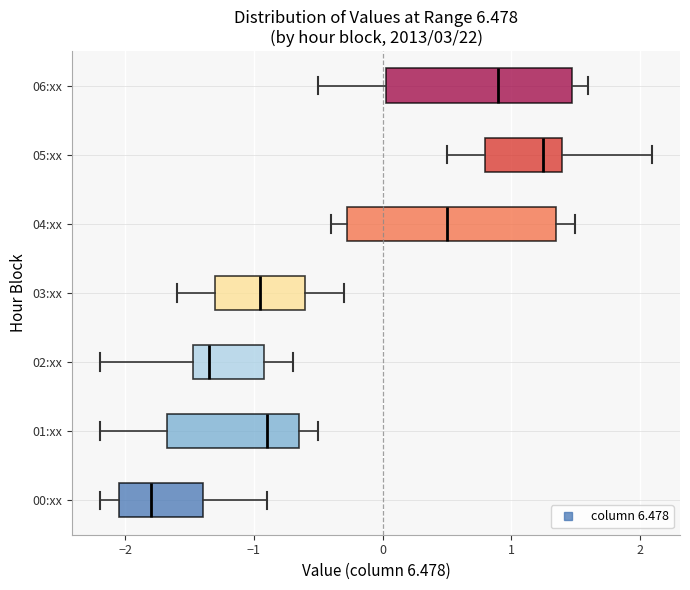

Which box has the furthest to the right median line?

05:xx